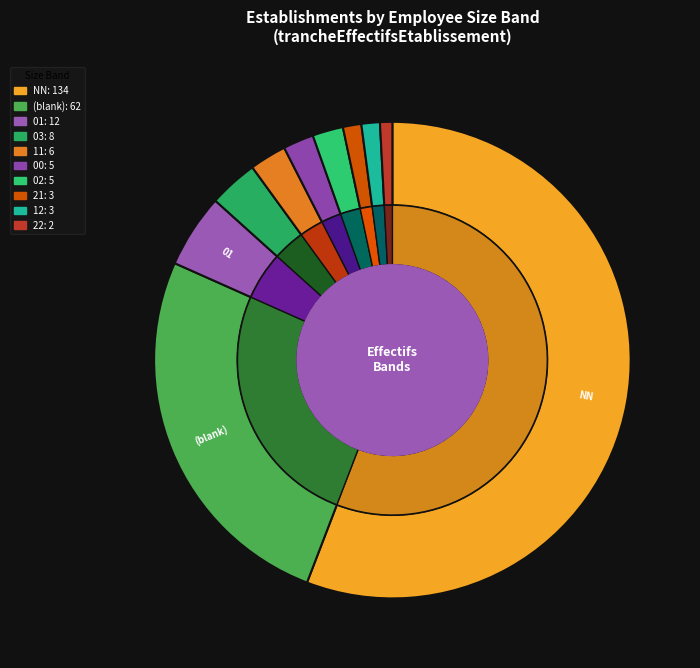

What is the majority slice?

NN